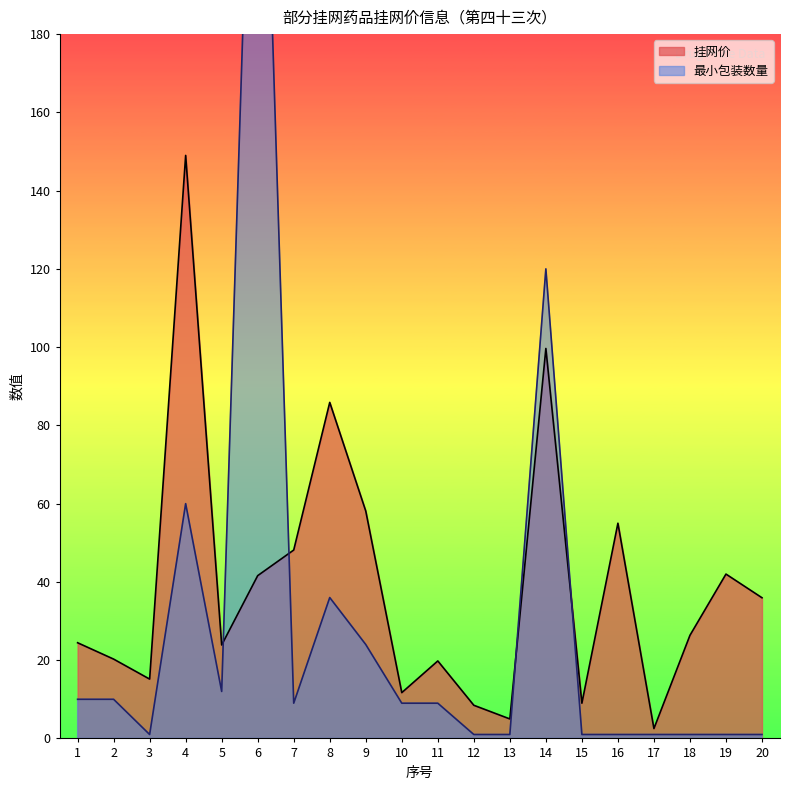

At which label does 最小包装数量 first exceed 9?

1